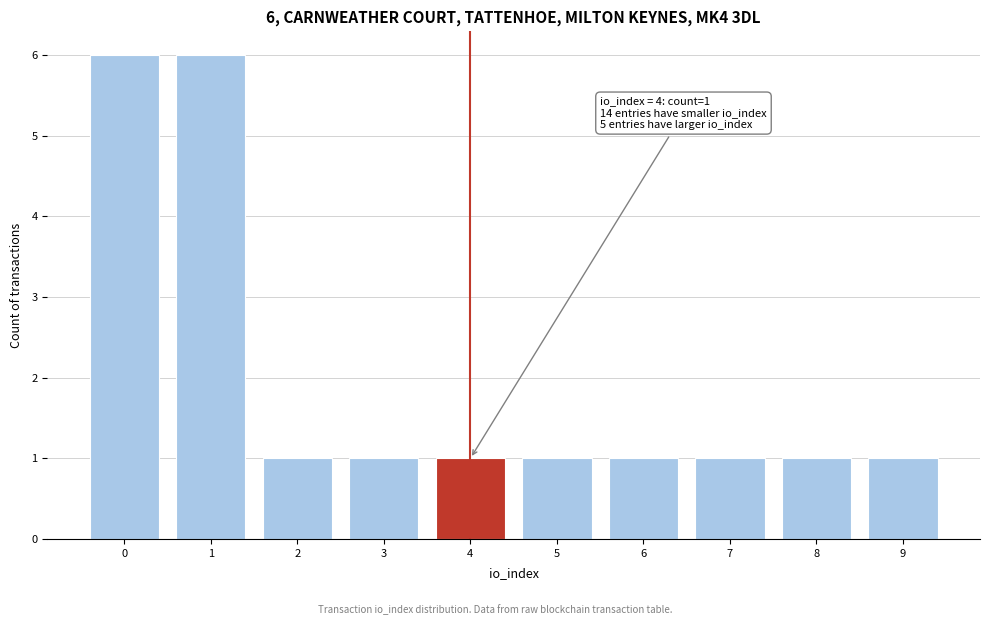

Reading left to right, extract all data points from this chart.

6	6	1	1	1	1	1	1	1	1